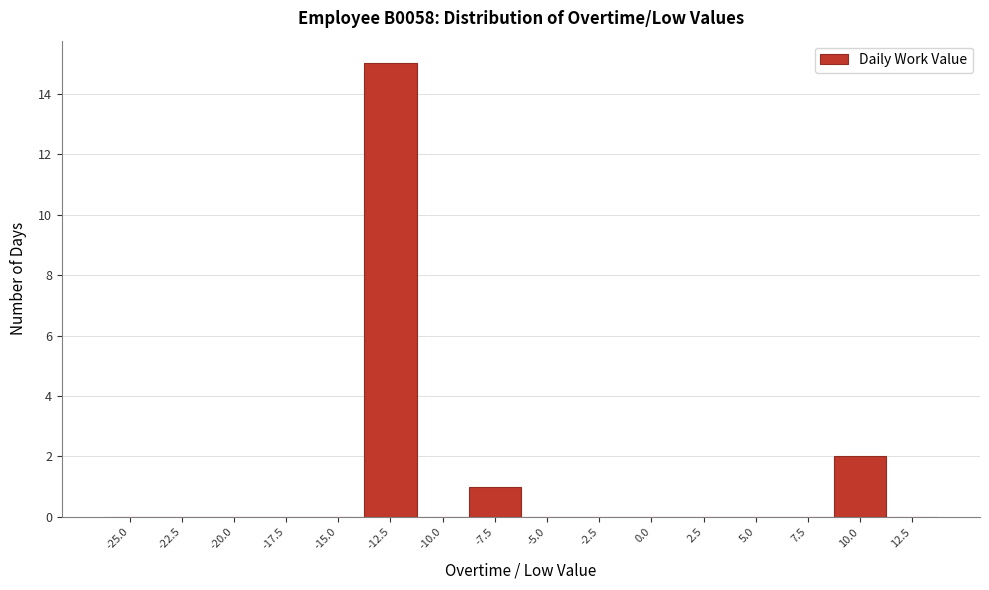

Reading left to right, list all the values displayed in this chart.

-25.0=0	-22.5=0	-20.0=0	-17.5=0	-15.0=0	-12.5=15	-10.0=0	-7.5=1	-5.0=0	-2.5=0	0.0=0	2.5=0	5.0=0	7.5=0	10.0=2	12.5=0